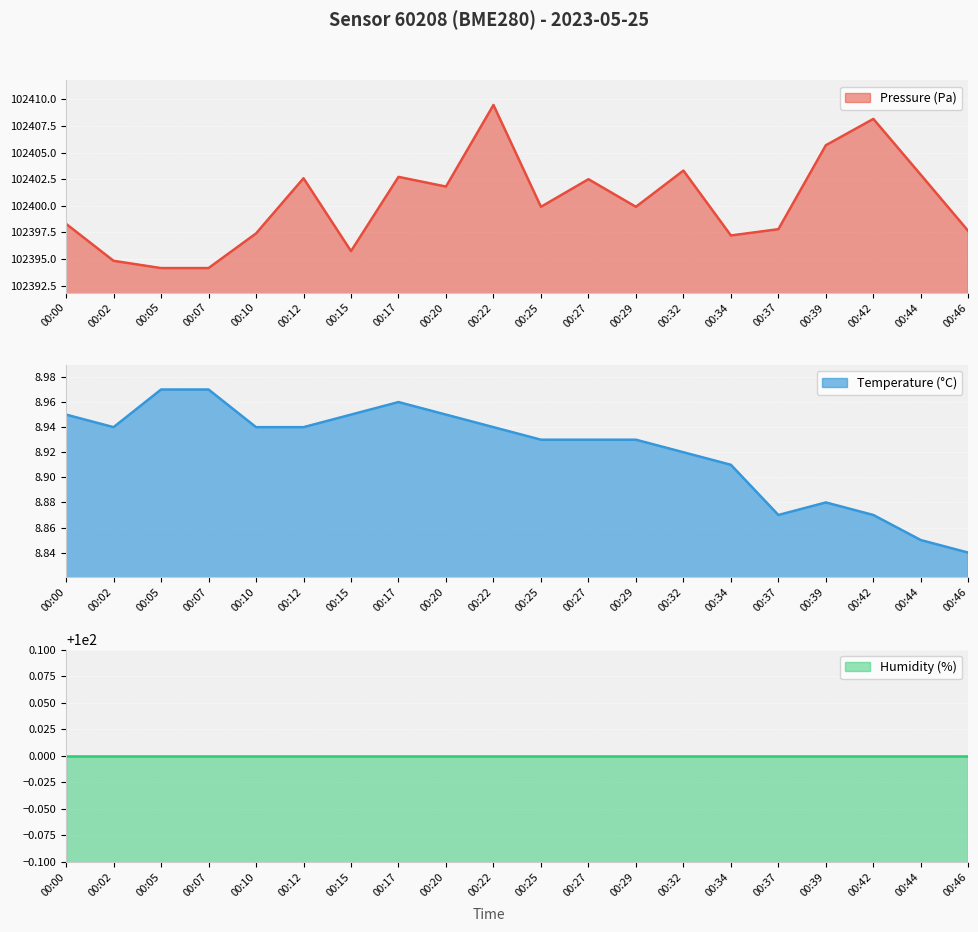

How many data points in pressure are above 102399?

11